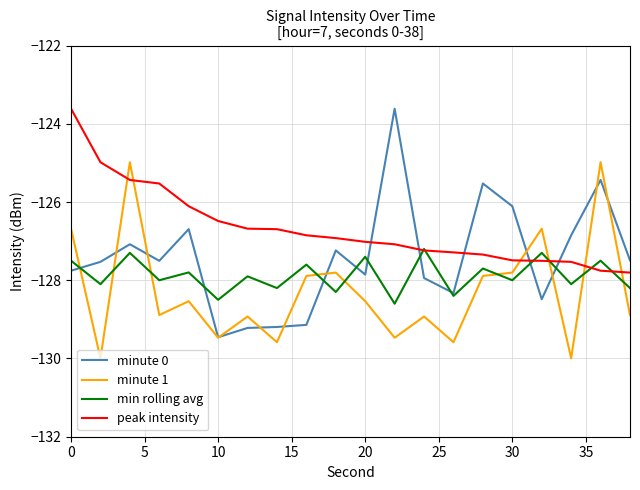

Which series has the widest spread of values?

minute 0